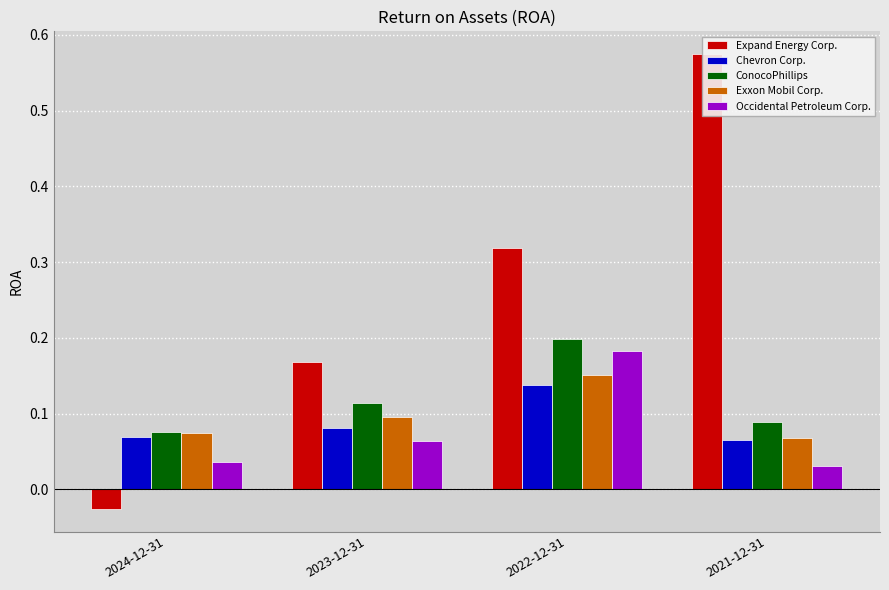

At which category is the sum across all series the highest?

2022-12-31